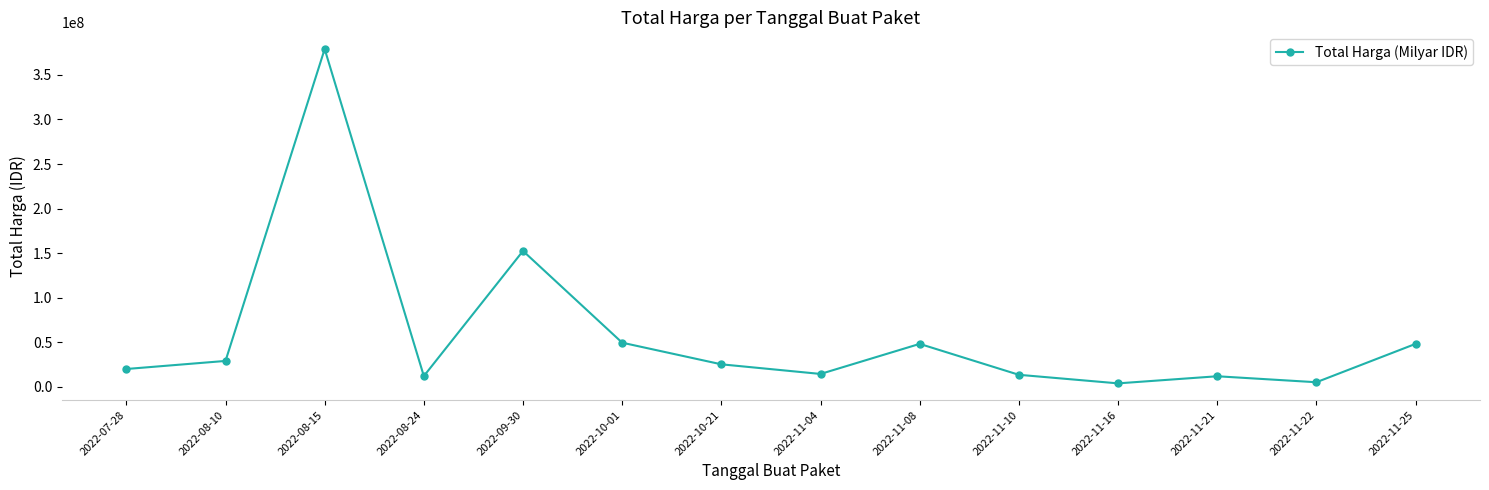

What is the sum of the values at 2022-08-15 and 2022-11-25?

427215000